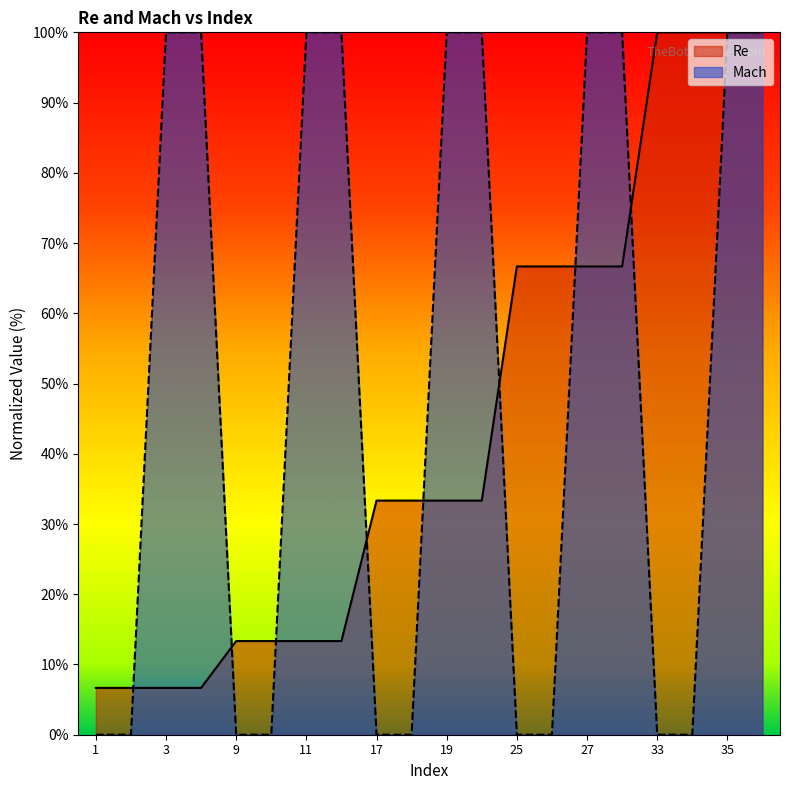

What is the total value across all series at 2?

6.7